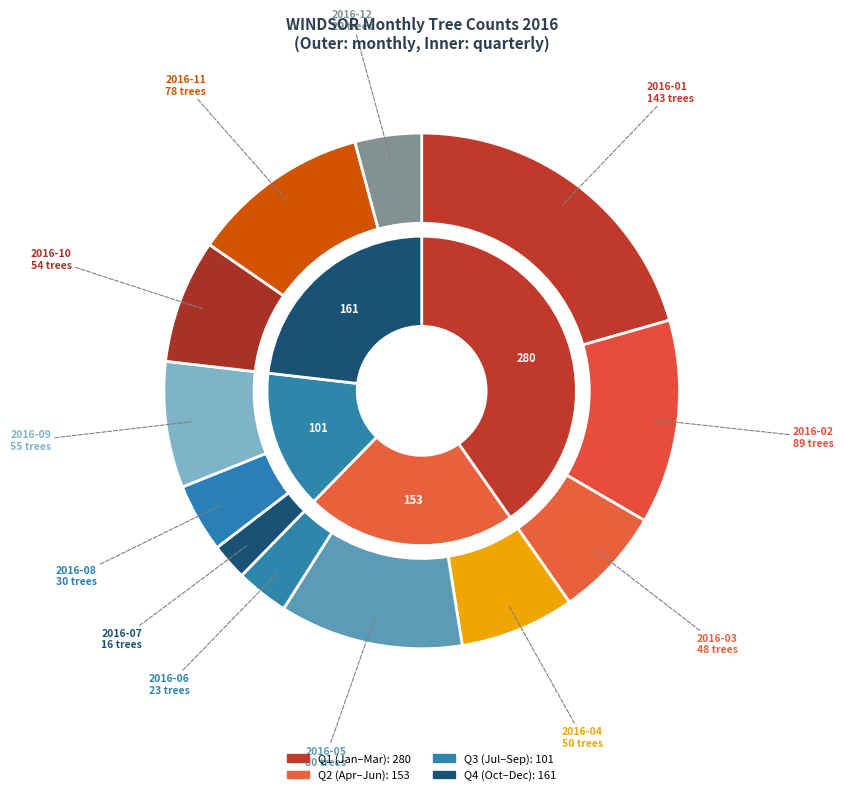

True or false: 2016-08 accounts for 18% of the total.

False